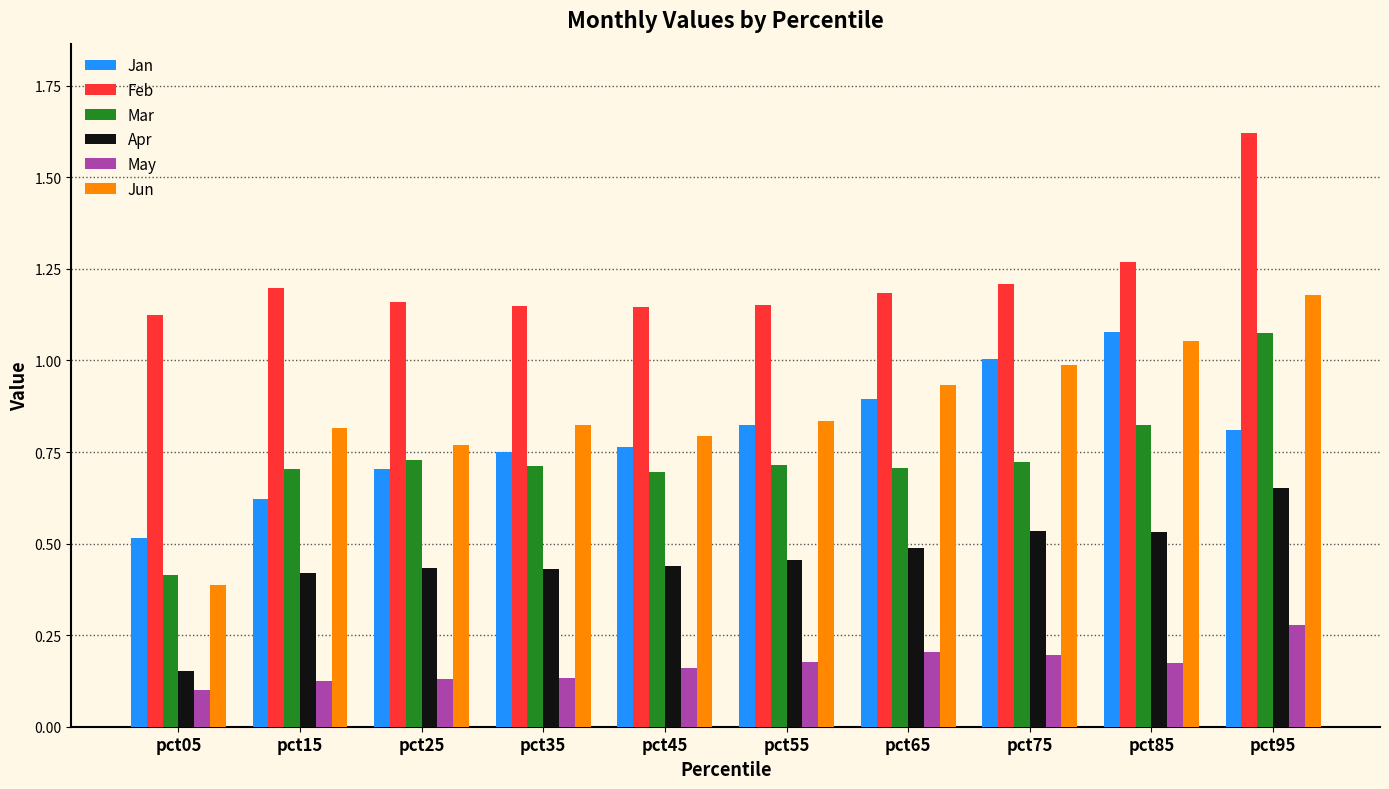

Rank the series at pct15 from highest to lowest value.

Feb, Jun, Mar, Jan, Apr, May